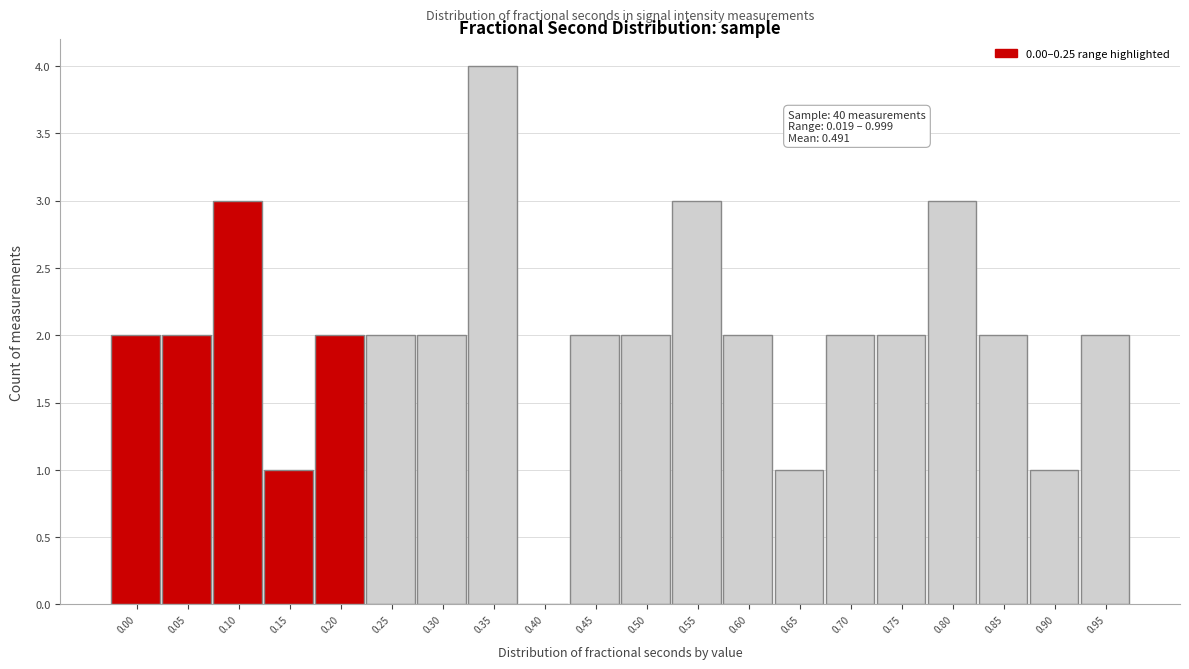

Reading left to right, transcribe all the data shown in this chart.

0.00=2	0.05=2	0.10=3	0.15=1	0.20=2	0.25=2	0.30=2	0.35=4	0.40=0	0.45=2	0.50=2	0.55=3	0.60=2	0.65=1	0.70=2	0.75=2	0.80=3	0.85=2	0.90=1	0.95=2